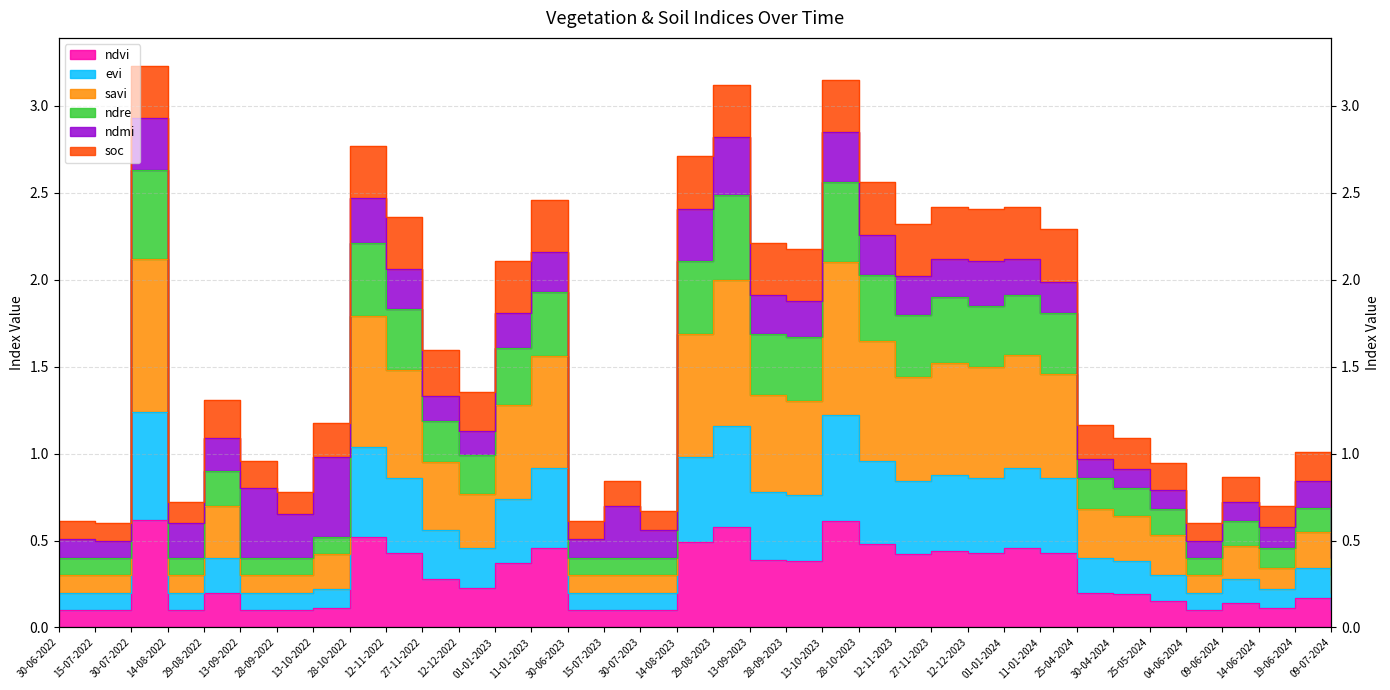

The savi series shows 0.5 at 25-05-2024. True or false?

True